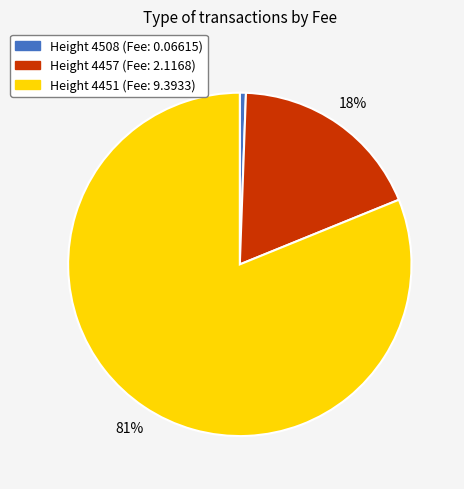

How many segments does this pie chart have?

3